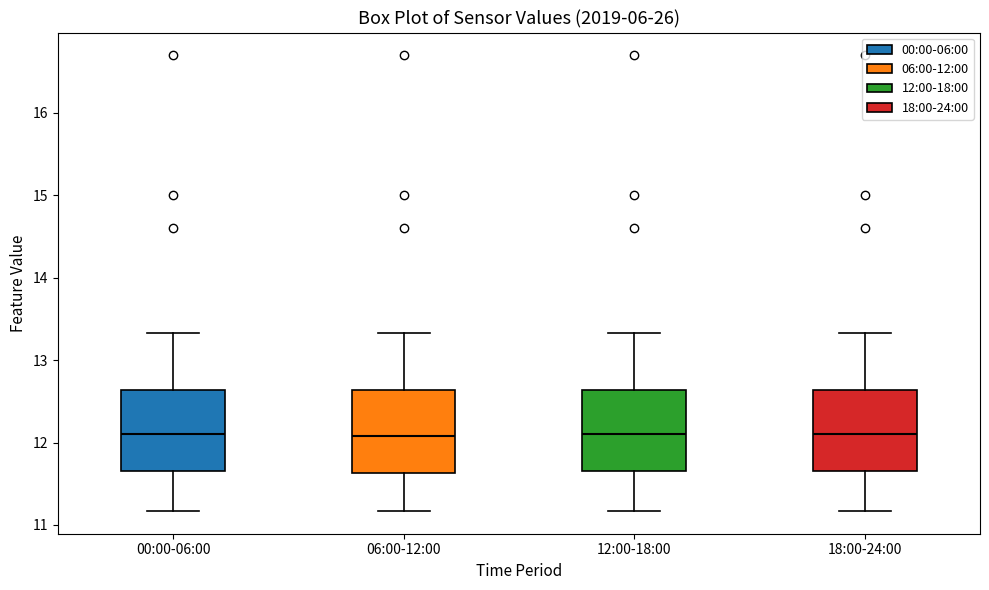

Where does the lower whisker of the box for 18:00-24:00 end on the y-axis? The values are not printed on the chart, so give them approximately, as read against the axis.

11.2